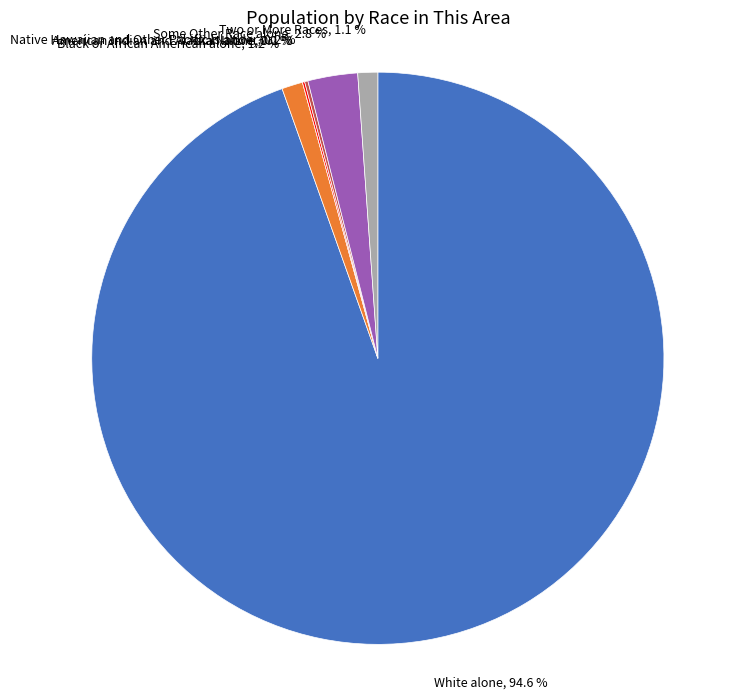

To the nearest percent, what is the difference between the largest and smallest slice percentages?

95%